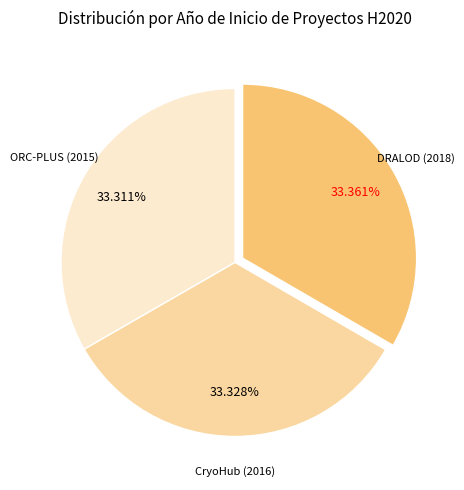

How many slices are in this pie chart?

3